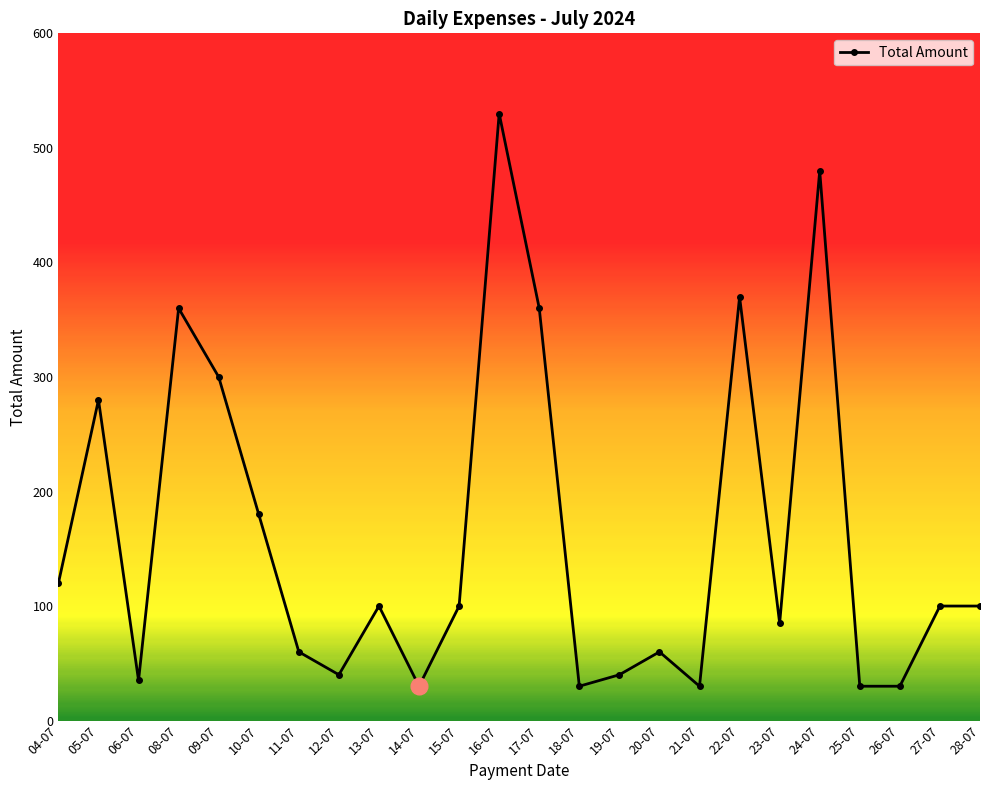

What is the value of the 11th point from the left?

100